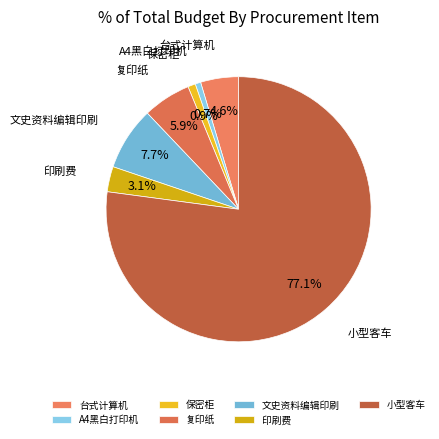

To the nearest percent, what is the average slice percentage?

14%